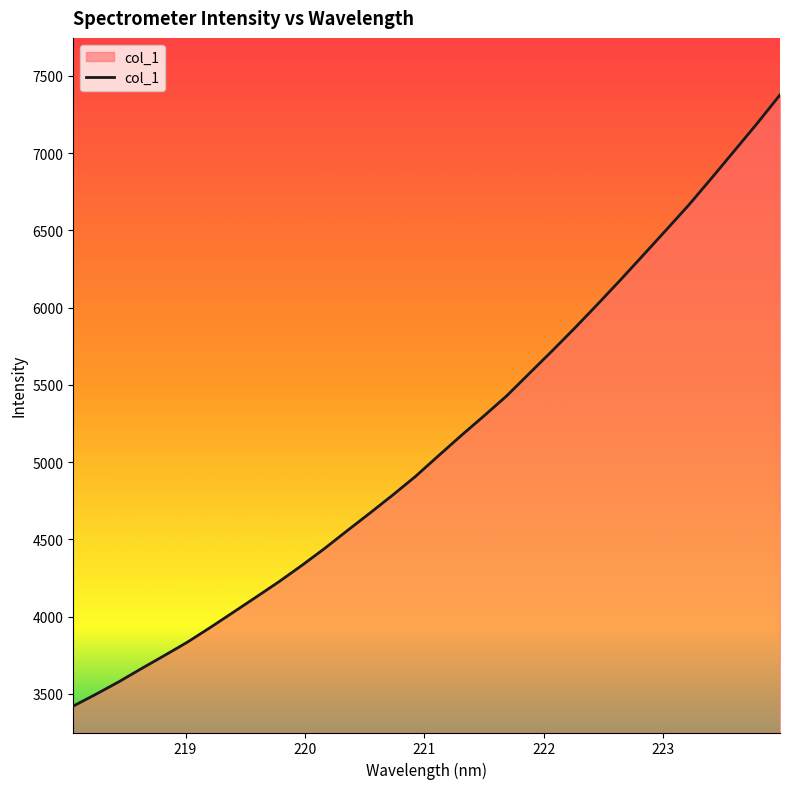

Count the number of data series in this chart.

1